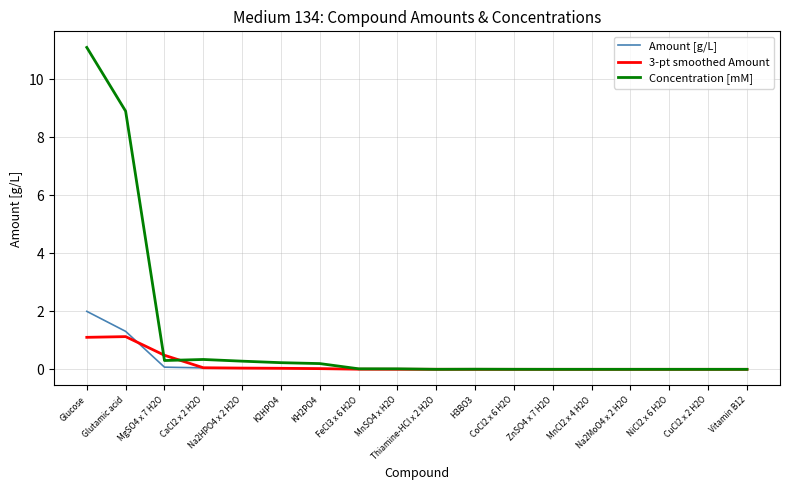

Which label corresponds to the largest value in the chart?

Glucose